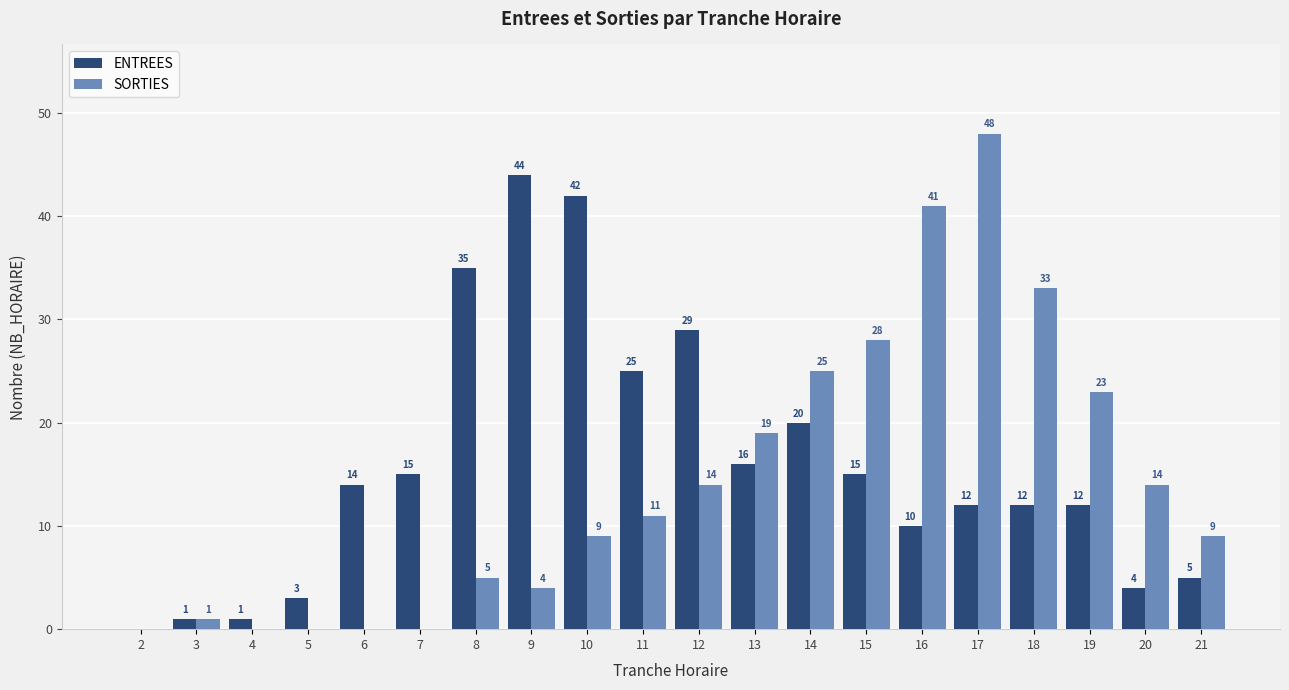

What is the total value across all series at 17?

60